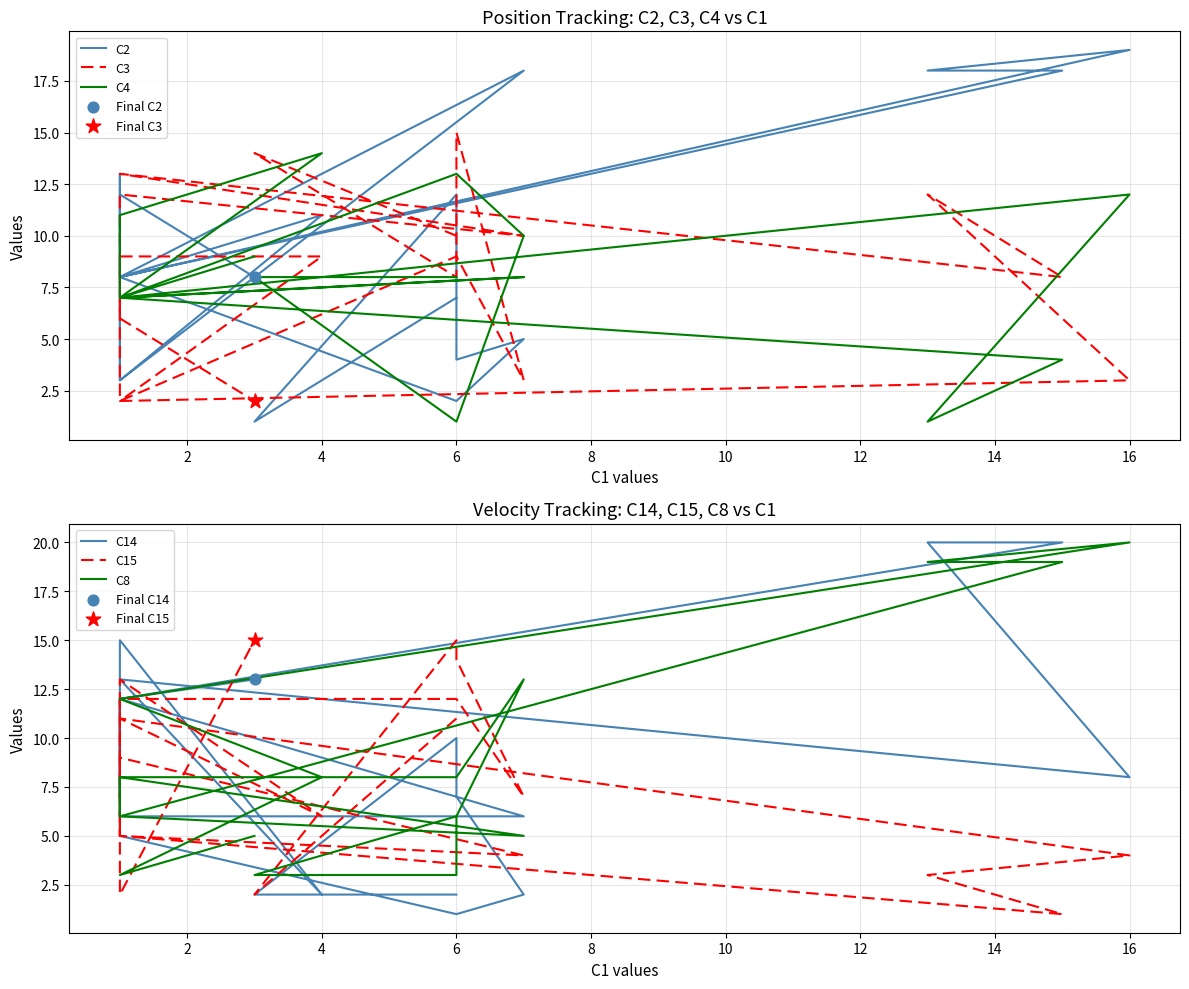

Is the value of C2 at 6 greater than the value of C15 at 6?

No